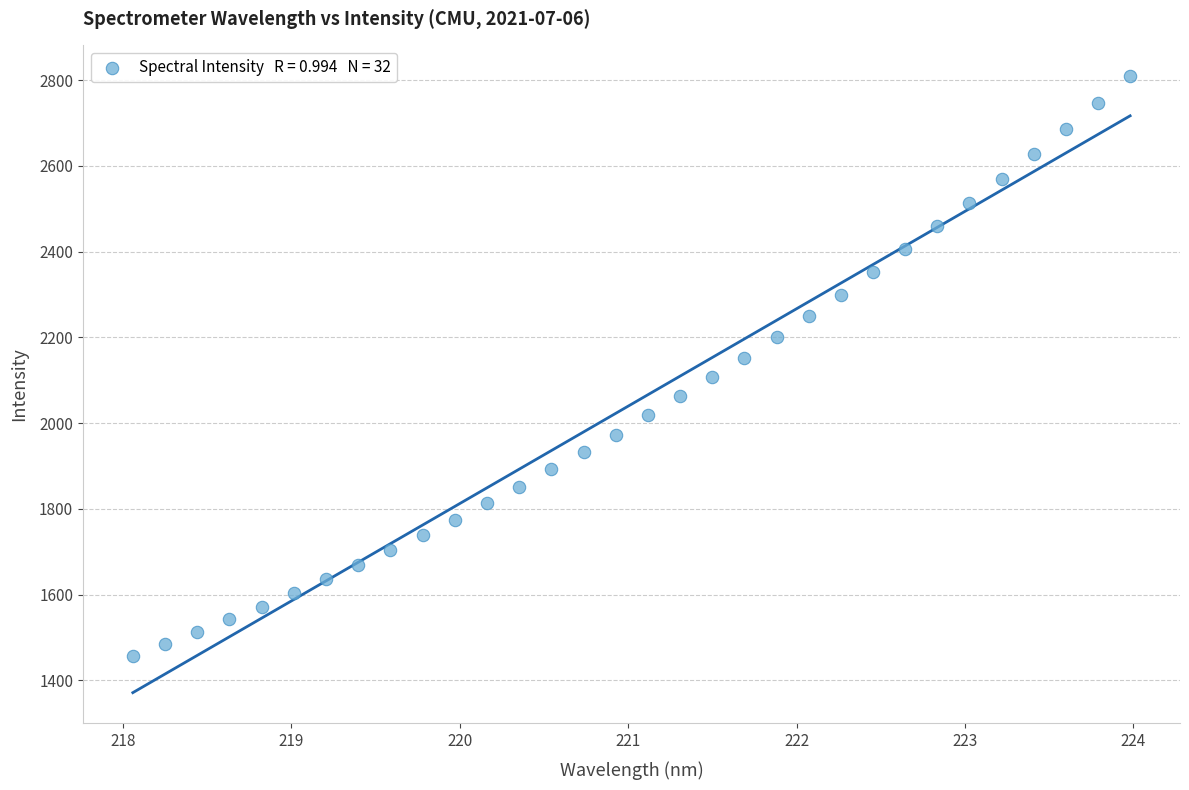

What is the range of Y values (max minus min)?

1350.9